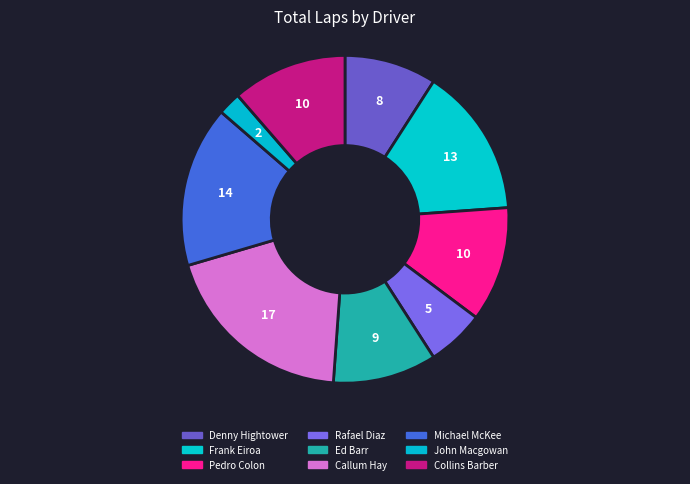

Is there any slice that represents more than half of the pie?

No